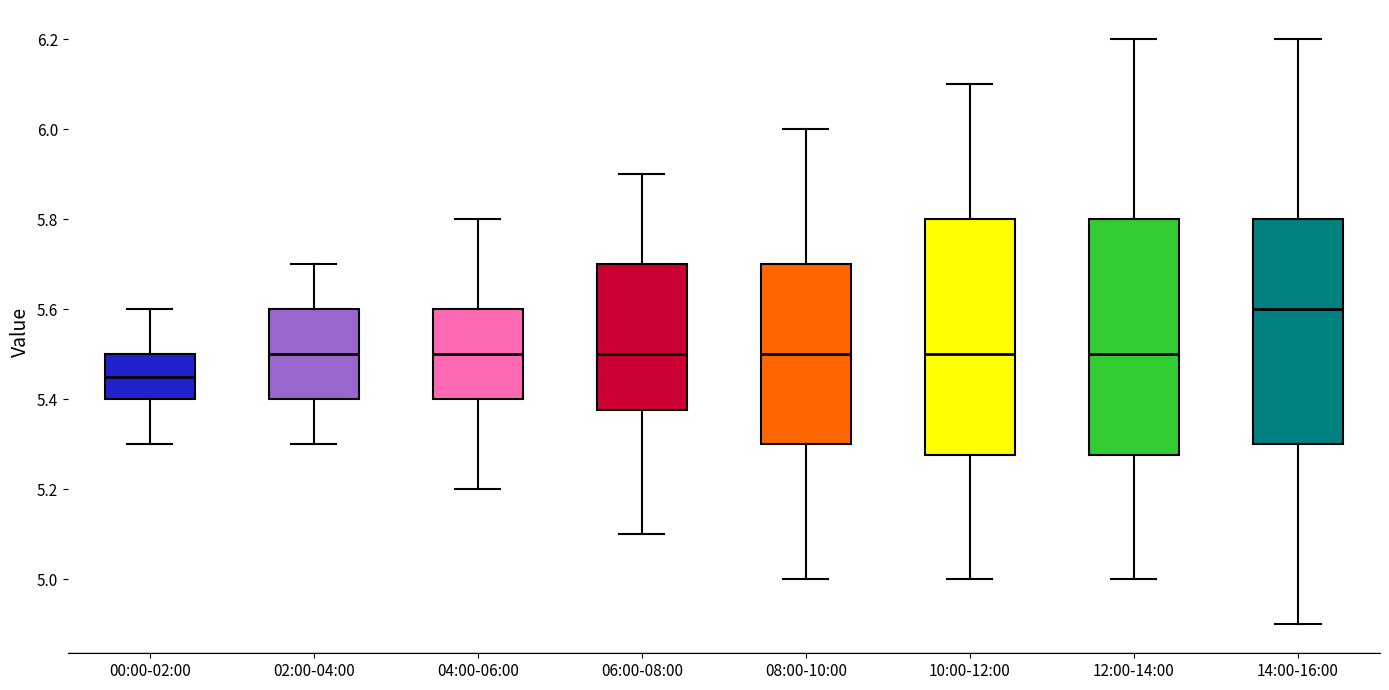

Which box has the lowest median line?

00:00-02:00